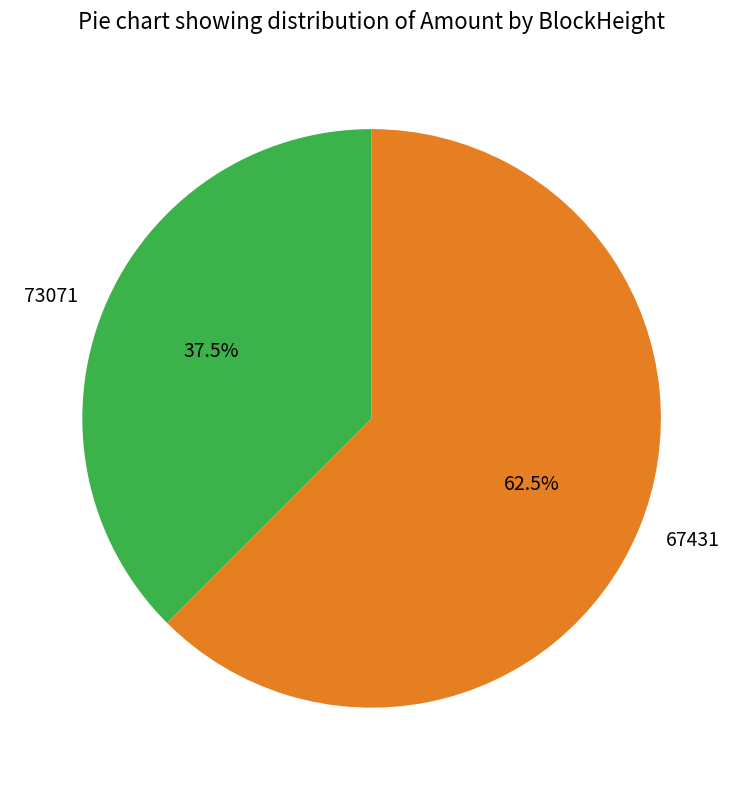

To the nearest percent, what is the average slice percentage?

50%